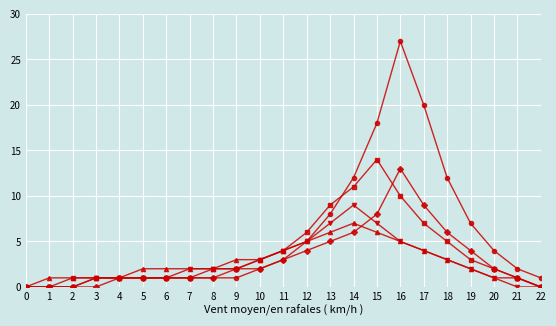

What is the difference between the highest and lowest values at 6?

1